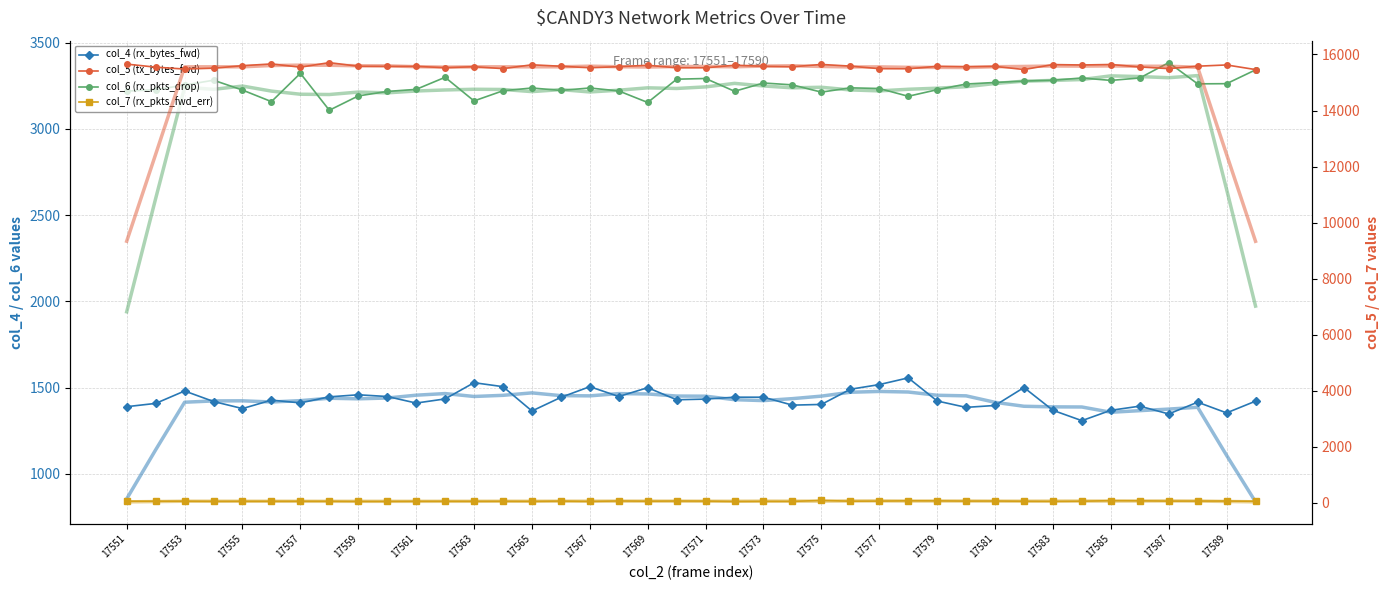

What is the value of the col_6 (rx_pkts_drop) point at the 19th from the left?

3153